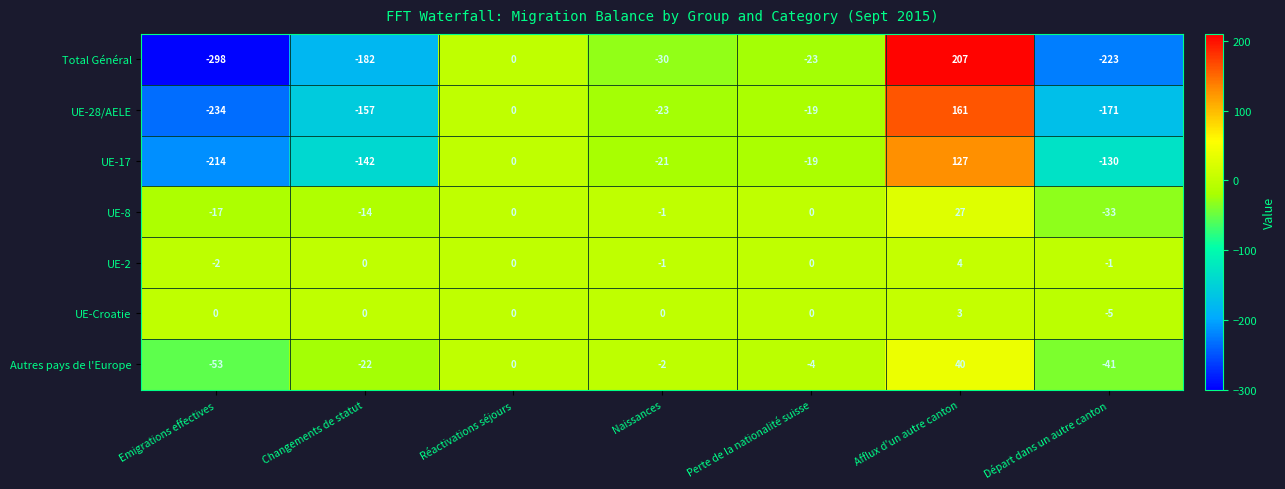

What is the total value across all series at Perte de la nationalité suisse?

-65